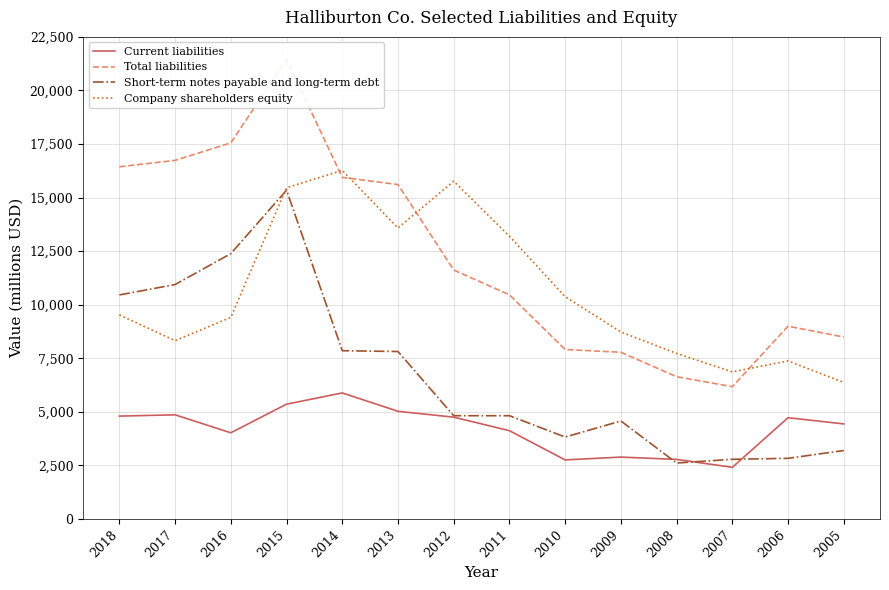

Reading left to right, transcribe all the data shown in this chart.

Current liabilities: 2018=4802	2017=4862	2016=4023	2015=5359	2014=5883	2013=5026	2012=4752	2011=4121	2010=2757	2009=2889	2008=2781	2007=2411	2006=4727	2005=4437
Total liabilities: 2018=16438	2017=16736	2016=17552	2015=21447	2014=15942	2013=15608	2012=11620	2011=10461	2010=7910	2009=7781	2008=6641	2007=6175	2006=8997	2005=8493
Short-term notes payable and long-term debt: 2018=10457	2017=10942	2016=12384	2015=15346	2014=7854	2013=7816	2012=4820	2011=4820	2010=3824	2009=4574	2008=2612	2007=2786	2006=2831	2005=3196
Company shareholders equity: 2018=9522	2017=8322	2016=9409	2015=15462	2014=16267	2013=13581	2012=15765	2011=13198	2010=10373	2009=8728	2008=7725	2007=6866	2006=7376	2005=6372